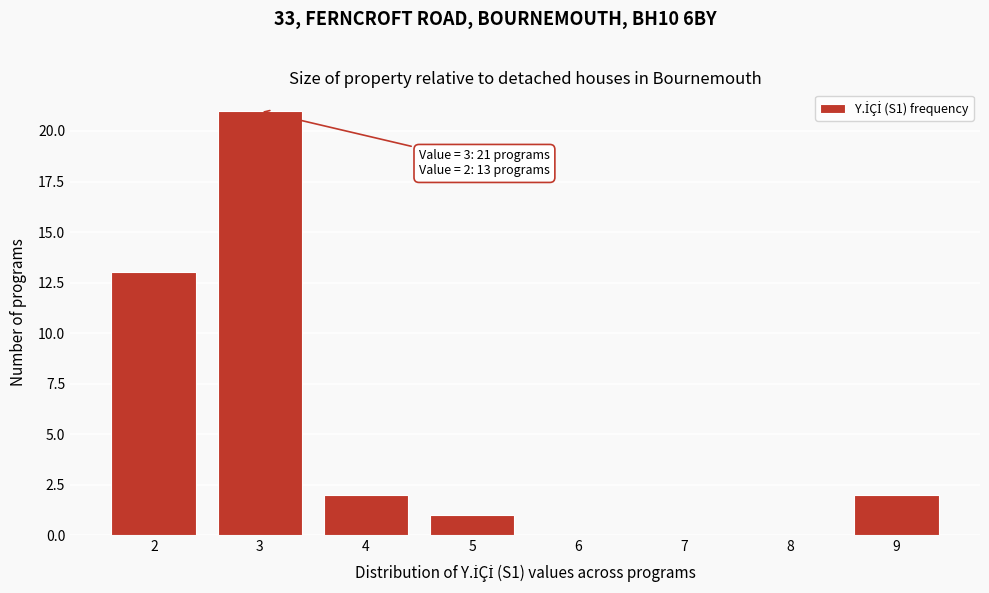

Reading right to left, transcribe all the data shown in this chart.

9=2	8=0	7=0	6=0	5=1	4=2	3=21	2=13